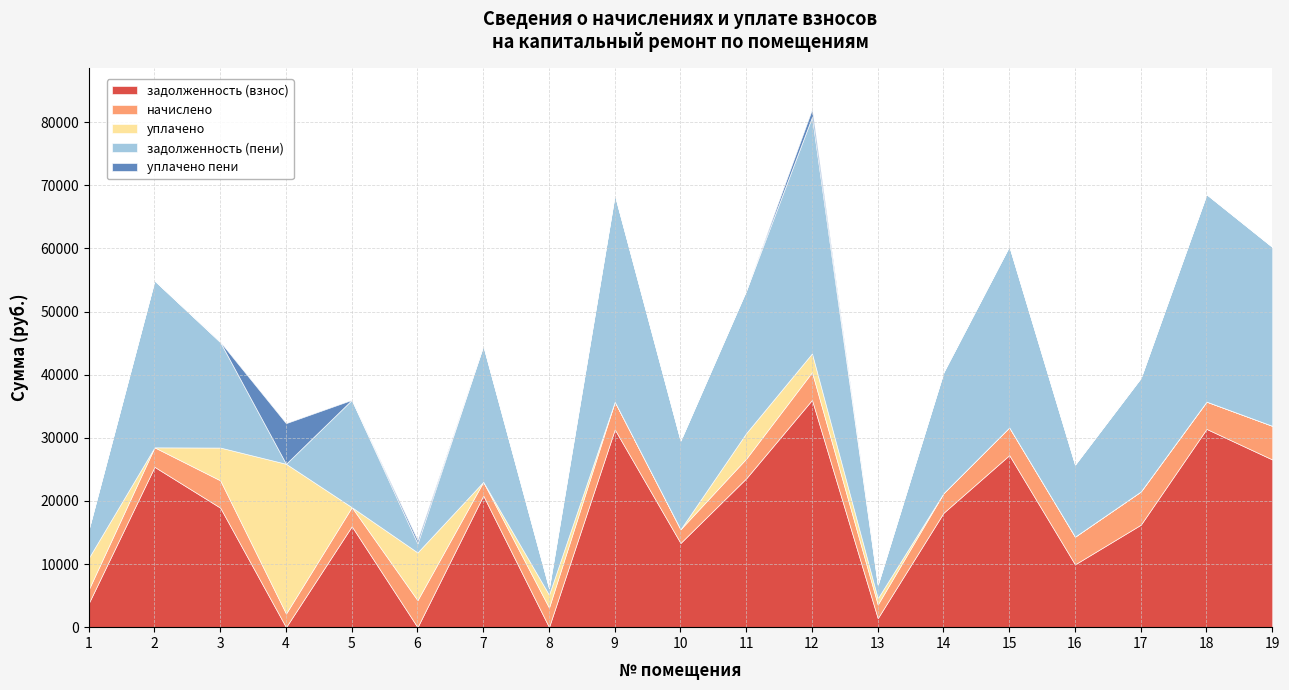

Reading right to left, extract all data points from this chart.

задолженность (взнос): 19=26562.2	18=31403.4	17=16228.2	16=9949.5	15=27251.1	14=18121.6	13=1424.0	12=36006.5	11=23592.7	10=13338.4	9=31331.0	8=11.4	7=20855.8	6=0.0	5=15987.8	4=0.0	3=18927.3	2=25396.8	1=3806.2
начислено: 19=5335.2	18=4327.2	17=5263.2	16=4392.0	15=4392.0	14=3110.4	13=2167.2	12=4392.0	11=3117.6	10=2167.2	9=4377.6	8=3088.8	7=2167.2	6=4276.8	5=3024.0	4=2160.0	3=4327.2	2=3088.8	1=2167.2
уплачено: 19=0.0	18=0.0	17=0.0	16=0.0	15=0.0	14=0.0	13=984.0	12=2971.2	11=4044.0	10=0.0	9=0.0	8=2046.8	7=0.0	6=7565.4	5=0.0	4=23723.7	3=5198.1	2=0.0	1=5000.0
задолженность (пени): 19=28340.6	18=32845.8	17=17982.6	16=11413.5	15=28715.1	14=19158.4	13=2146.4	12=37470.5	11=22609.9	10=14060.8	9=32790.2	8=1041.0	7=21578.2	6=1419.8	5=16995.8	4=0.0	3=16696.9	2=26426.4	1=4528.6
уплачено пени: 19=0.0	18=0.0	17=0.0	16=0.0	15=0.0	14=0.0	13=0.0	12=1225.9	11=0.0	10=0.0	9=0.0	8=6.2	7=0.0	6=547.6	5=0.0	4=6431.2	3=44.9	2=0.0	1=0.0